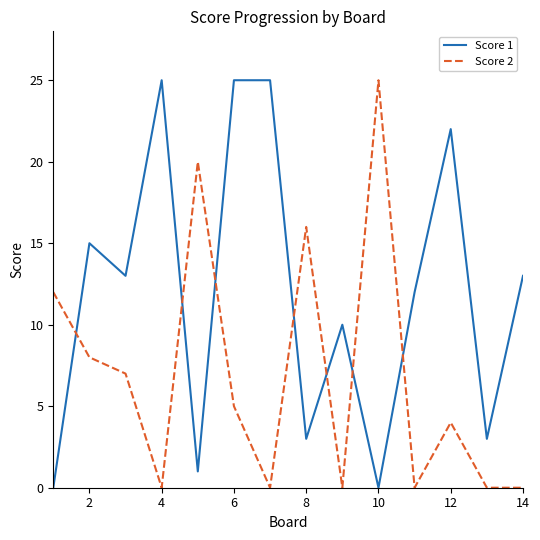

Which series has the largest total across all categories?

Score 1